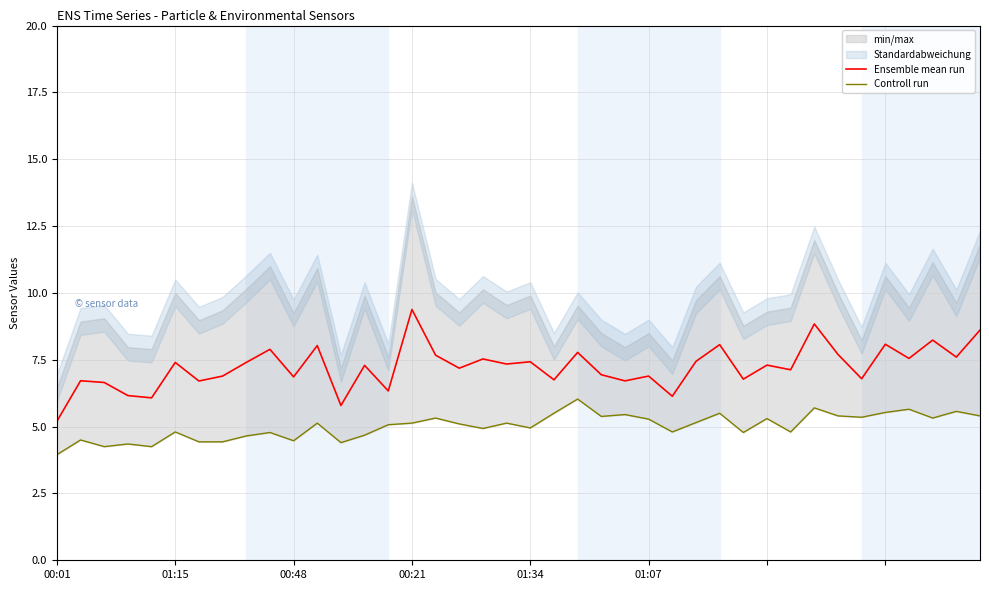

What is the greatest value displayed?

9.4